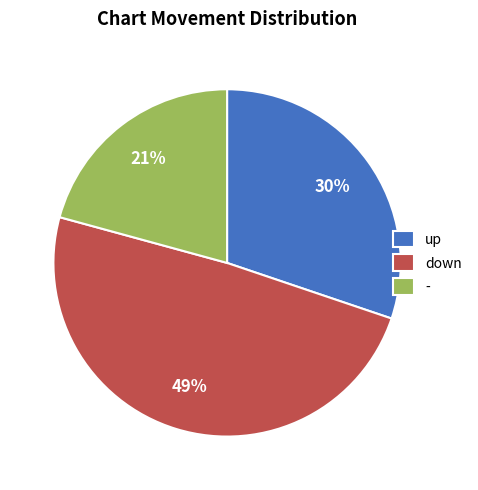

To the nearest percent, what is the difference between the - and up slice percentages?

9%